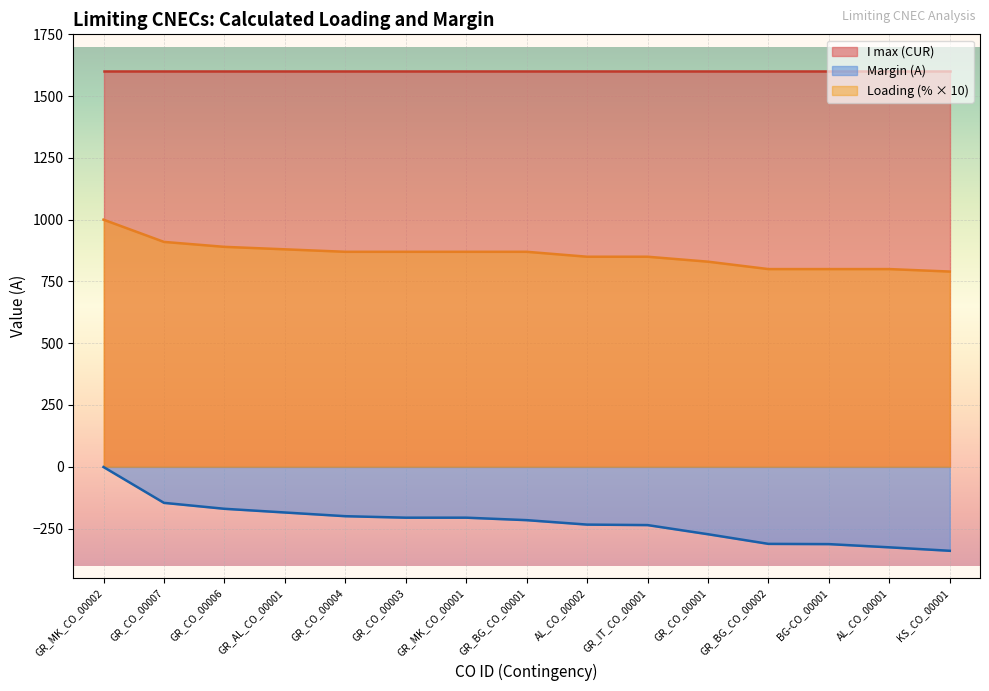

What is the maximum value shown in the chart?

1600